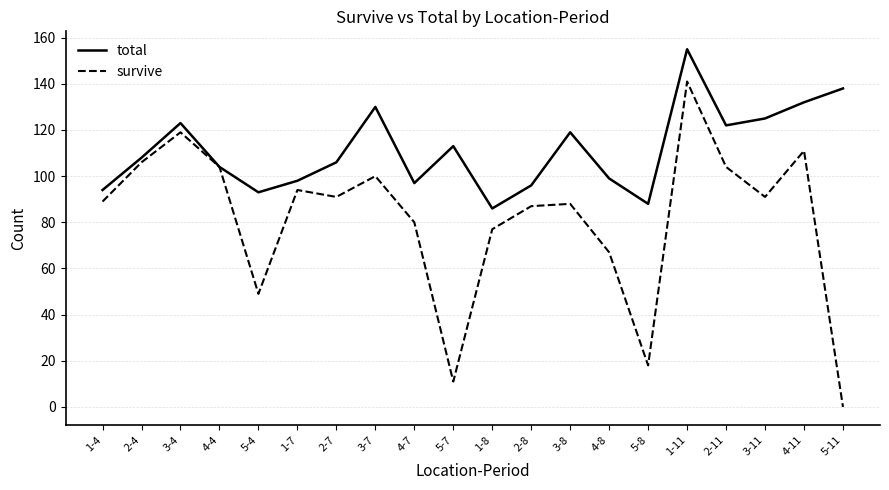

Where is survive nearest to the value 70?

4-8